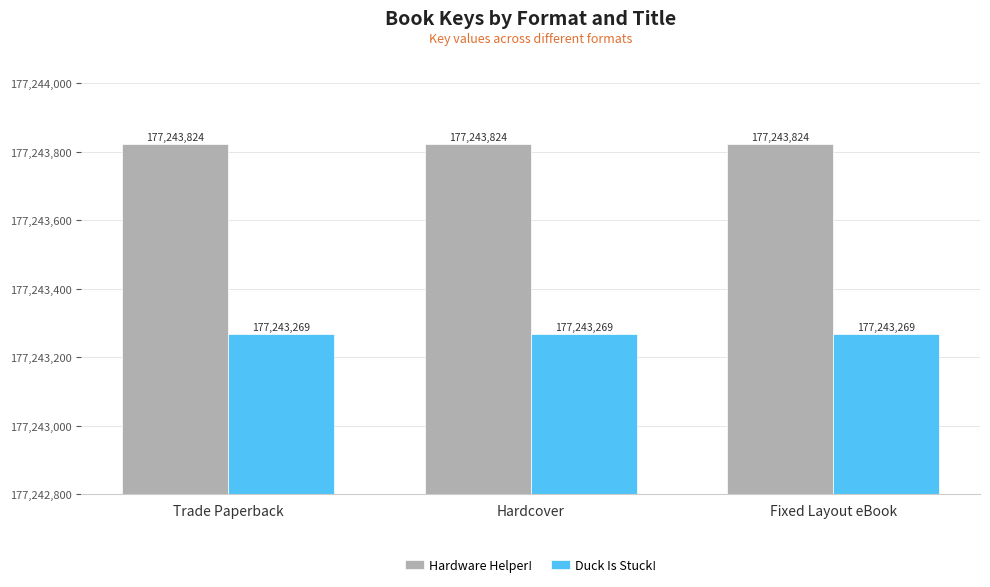

The Hardware Helper! series shows 115458988 at Hardcover. True or false?

False